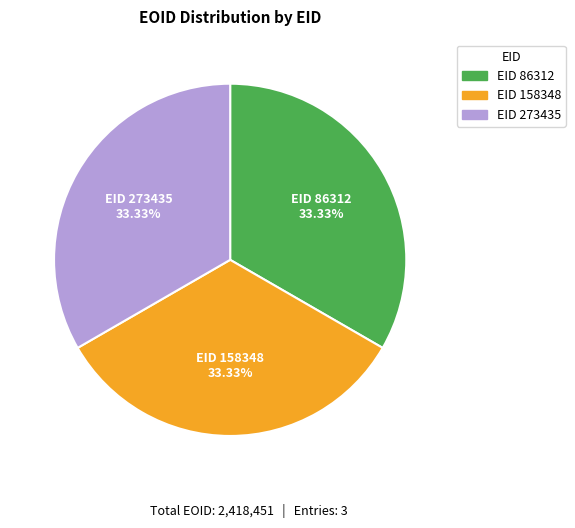

Is there any slice that represents more than half of the pie?

No